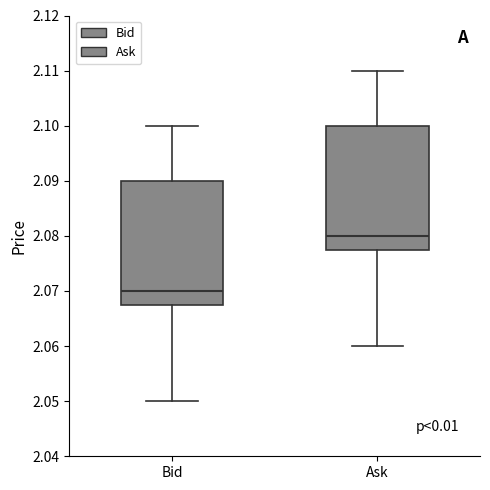

Reading left to right, transcribe this box plot: for each box, give where its median line is, the range the box spans, and where its two whiskers end, as read against the y-axis. The values are not printed on the chart, so give them approximately, as read against the axis.

Bid: median 2.070, box 2.068 to 2.090, whiskers 2.050 to 2.100
Ask: median 2.080, box 2.078 to 2.100, whiskers 2.060 to 2.110